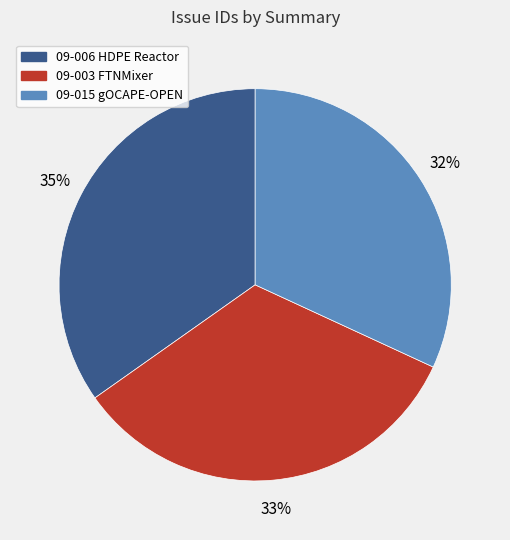

Is there a majority slice in this chart?

No